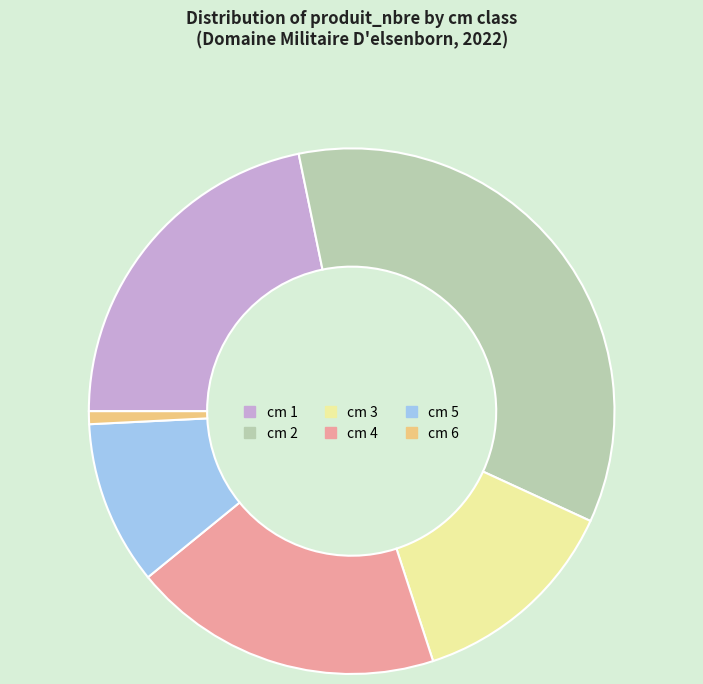

Combined, do cm 3 and cm 1 account for over 50%?

No